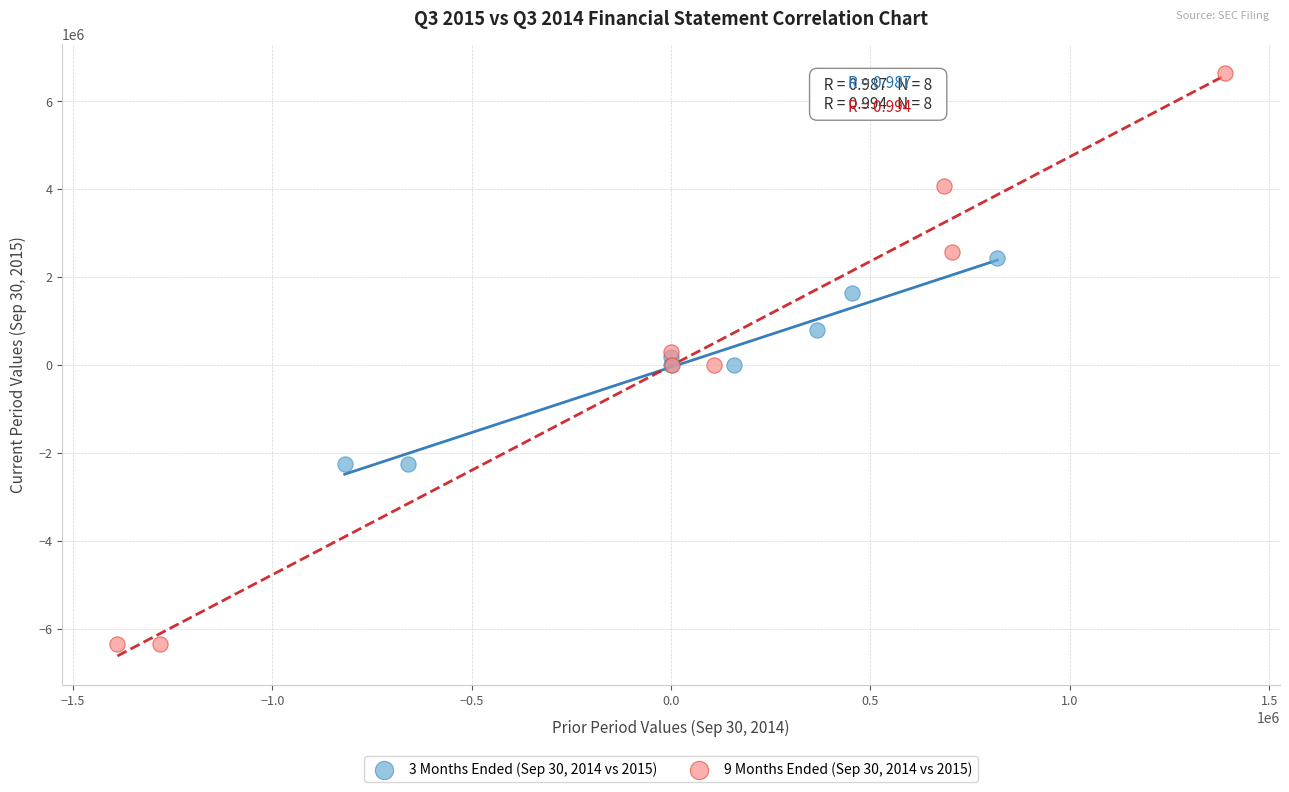

What are all the series names shown in the legend?

3 Months Ended (Sep 30, 2014 vs 2015), 9 Months Ended (Sep 30, 2014 vs 2015)